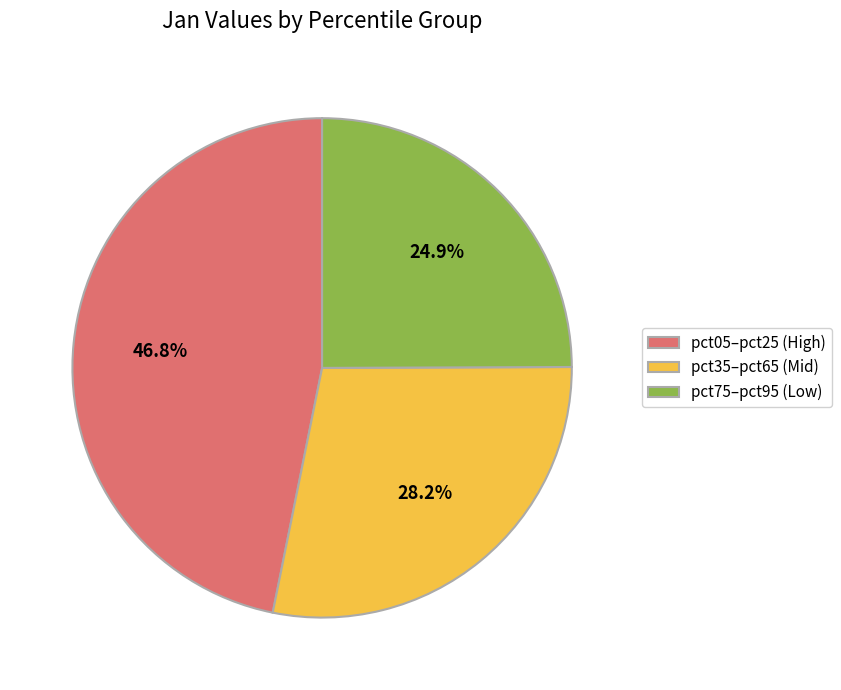

Approximately how many times larger is the value at pct35–pct65 (Mid) compared to pct75–pct95 (Low)?

1.1